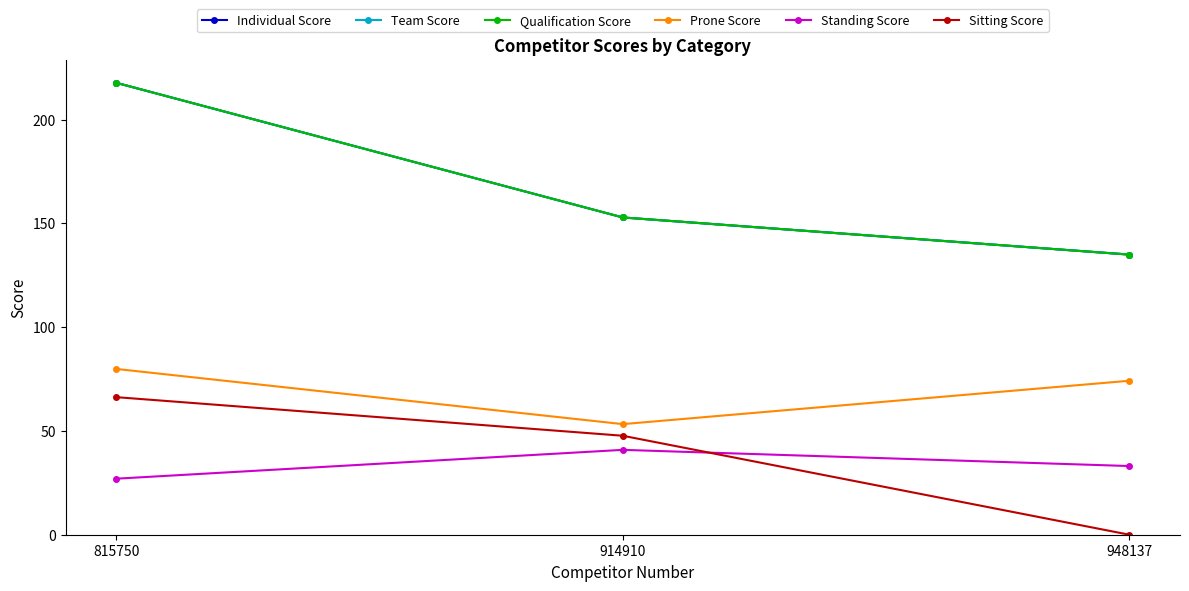

What is the value of the Sitting Score point at the 2nd from the left?

47.7